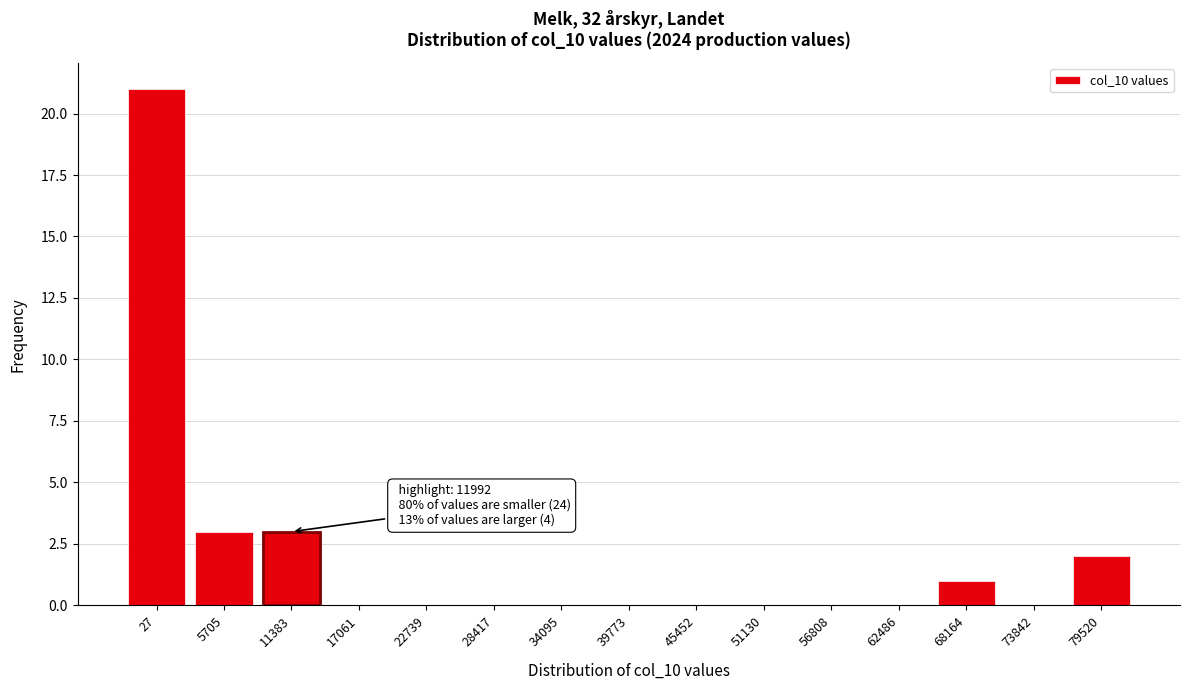

Reading left to right, extract all data points from this chart.

27=21	5705=3	11383=3	17061=0	22739=0	28417=0	34095=0	39773=0	45452=0	51130=0	56808=0	62486=0	68164=1	73842=0	79520=2